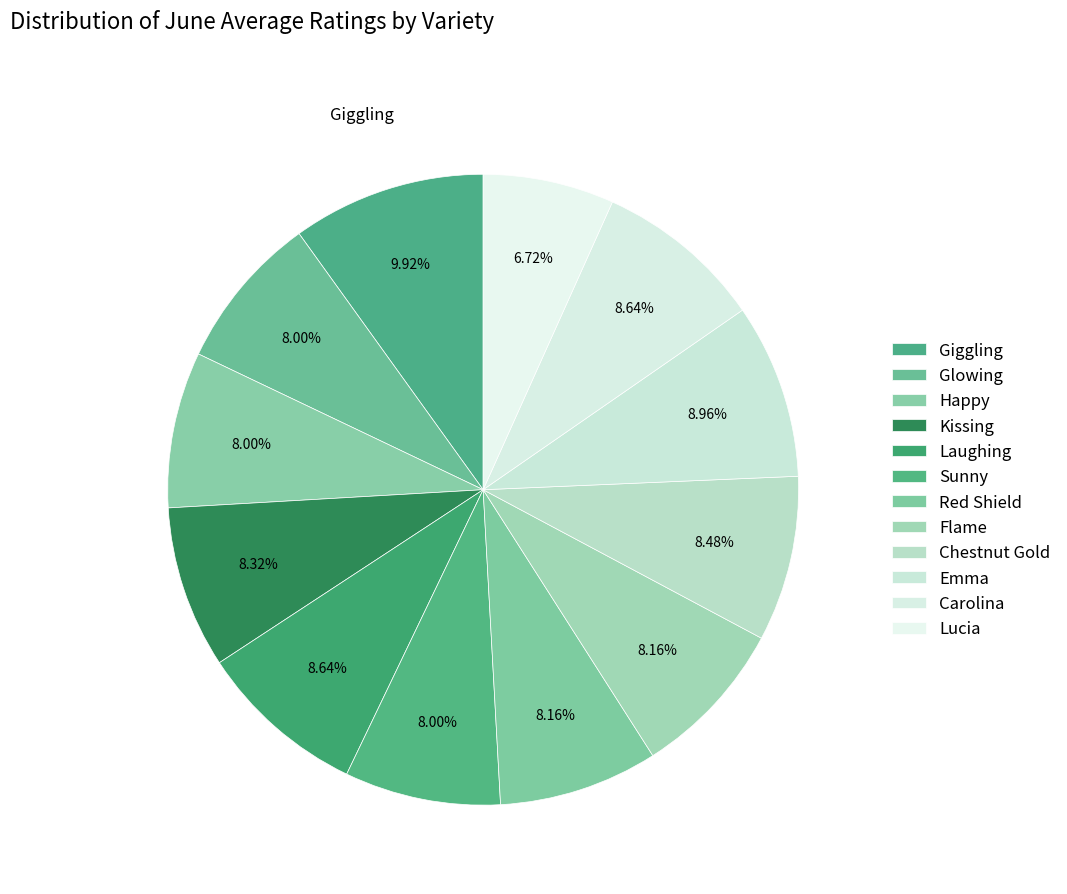

What percentage is the Glowing slice, to the nearest percent?

8%